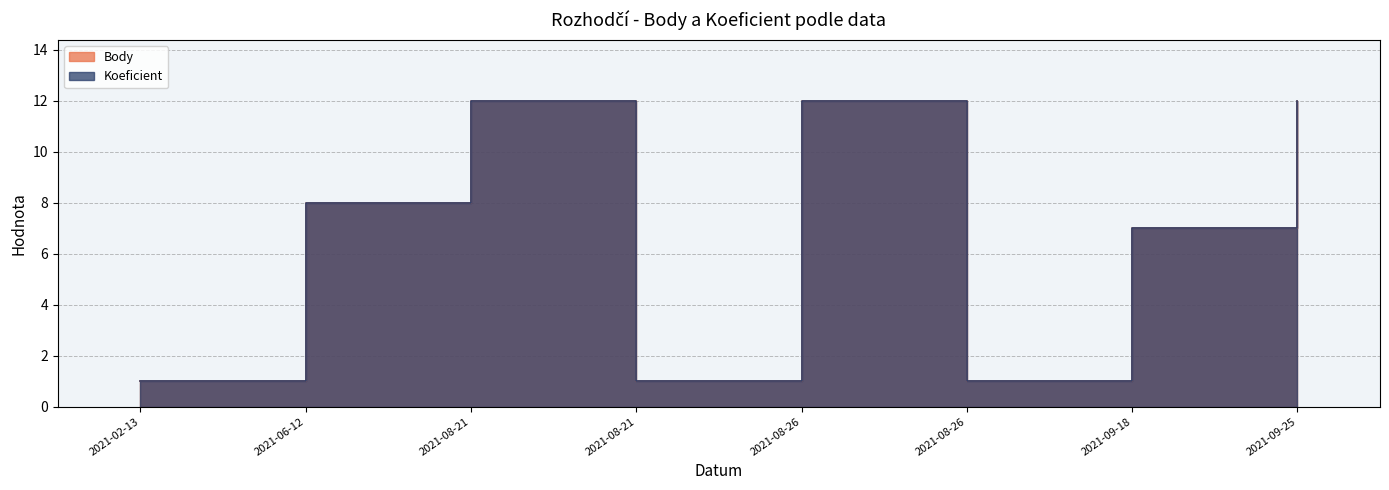

What is the difference between the maximum and second lowest values in the Body series?

11